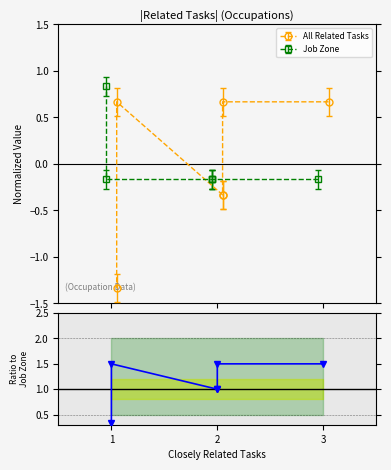

True or false: the data has more than 1 interior local peaks.

False